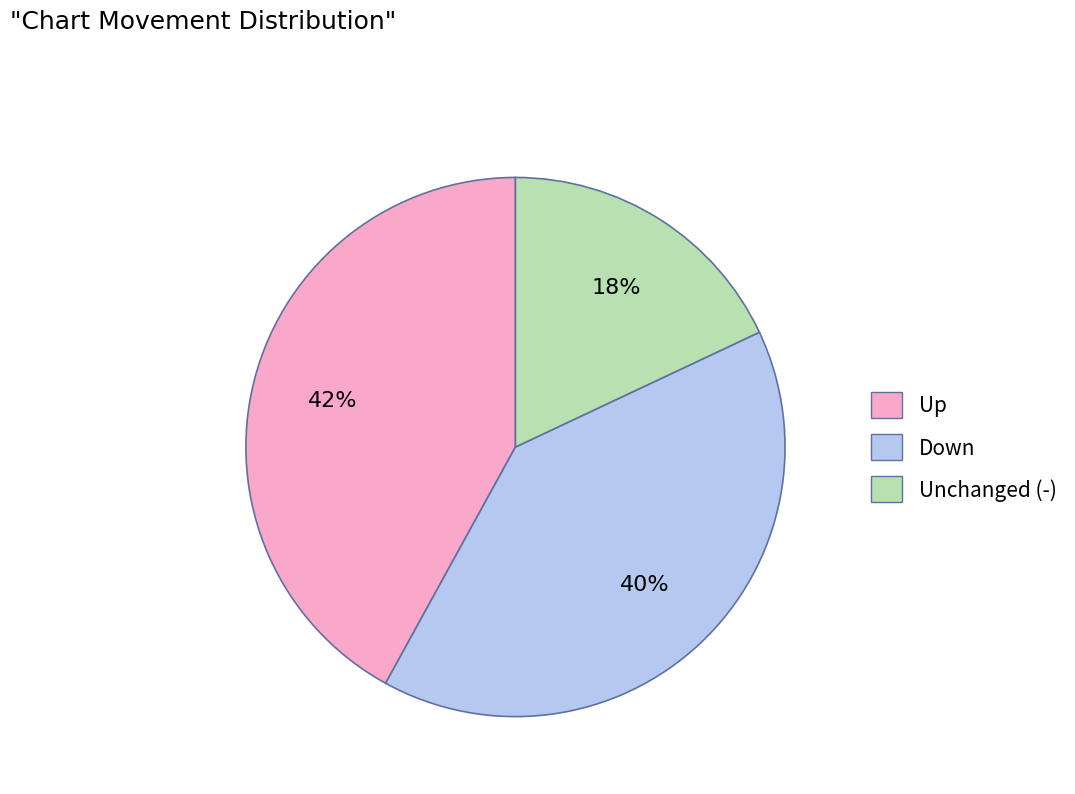

What is the largest slice in the pie chart?

Up